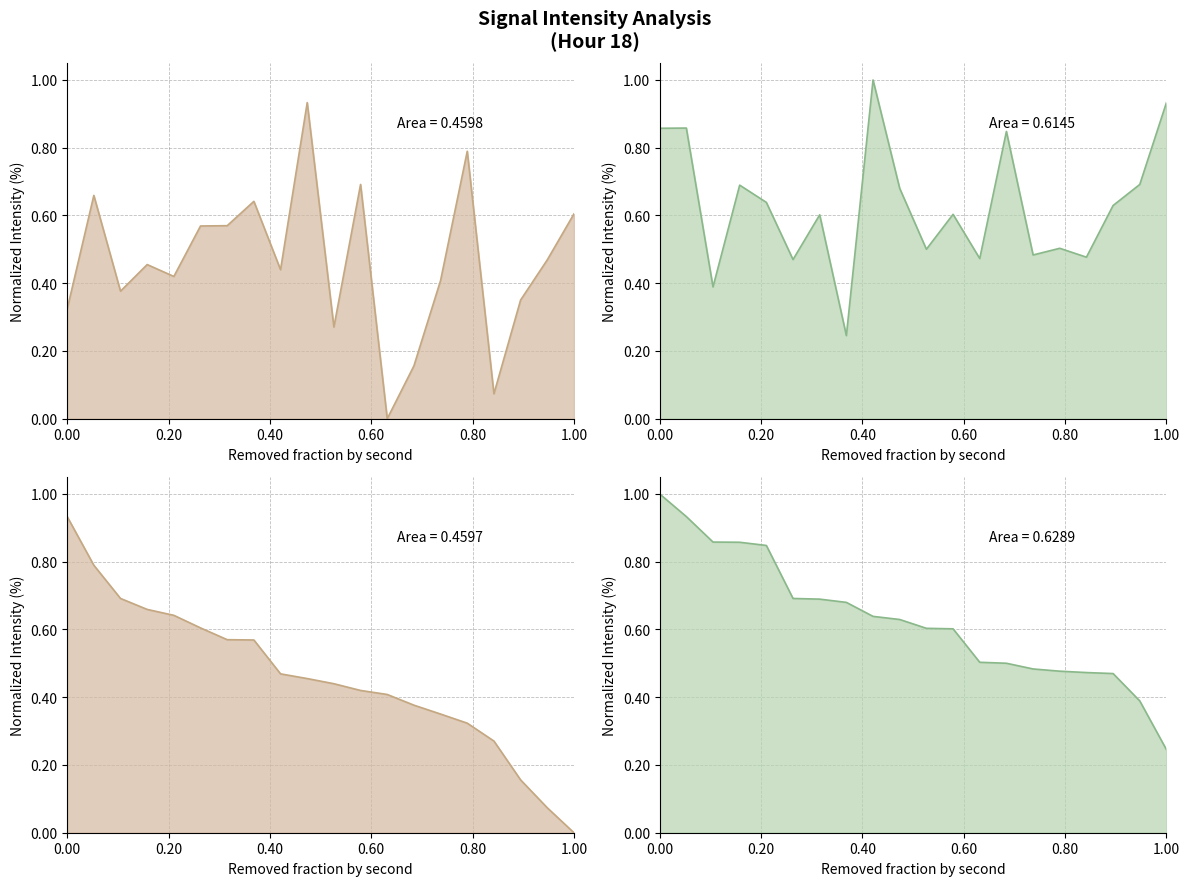

Reading left to right, list all the values displayed in this chart.

Min Intensity (dBm): 0.3	0.7	0.4	0.5	0.4	0.6	0.6	0.6	0.4	0.9	0.3	0.7	0.0	0.2	0.4	0.8	0.1	0.4	0.5	0.6
Max Intensity (dBm): 0.9	0.9	0.4	0.7	0.6	0.5	0.6	0.2	1.0	0.7	0.5	0.6	0.5	0.8	0.5	0.5	0.5	0.6	0.7	0.9